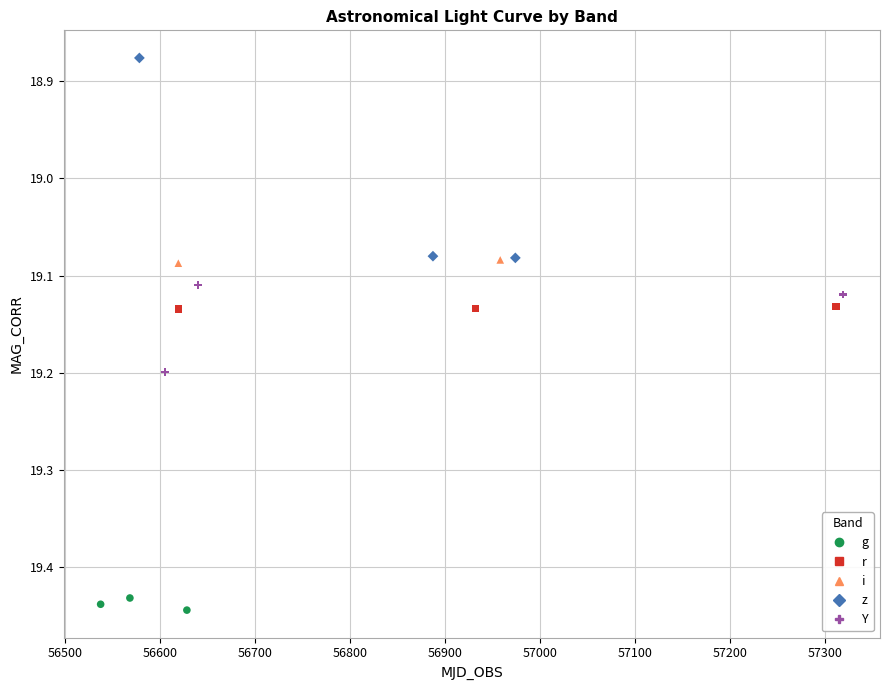

What are all the series names shown in the legend?

g, r, i, z, Y